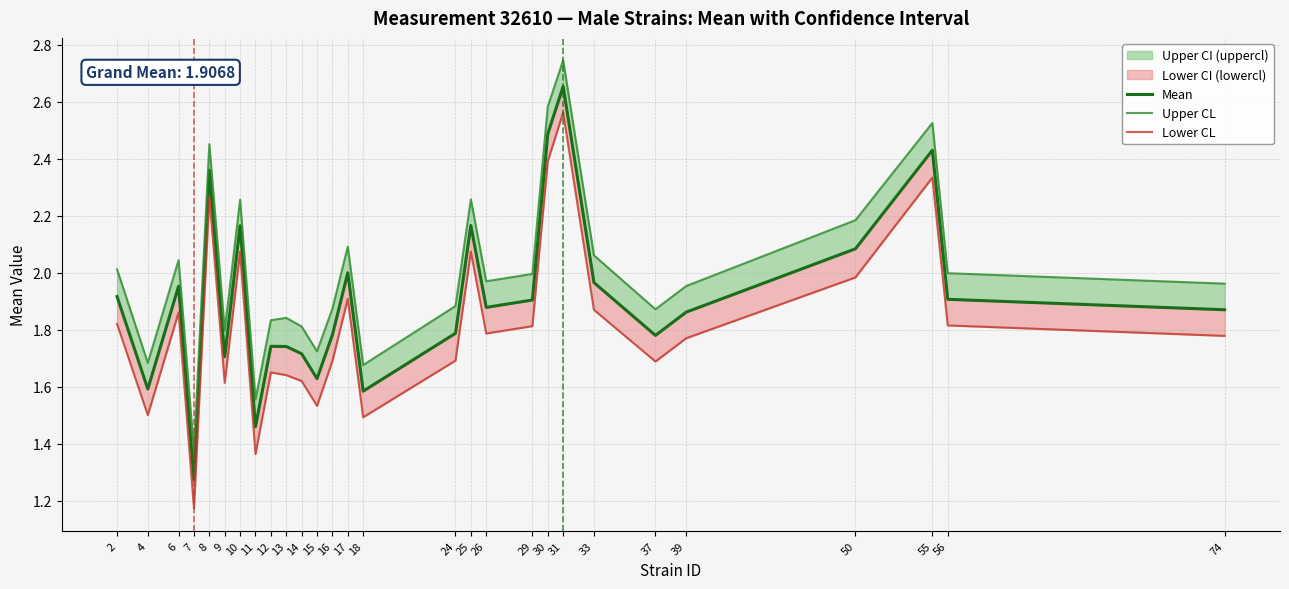

Which category has the lowest value in the Mean series?

7